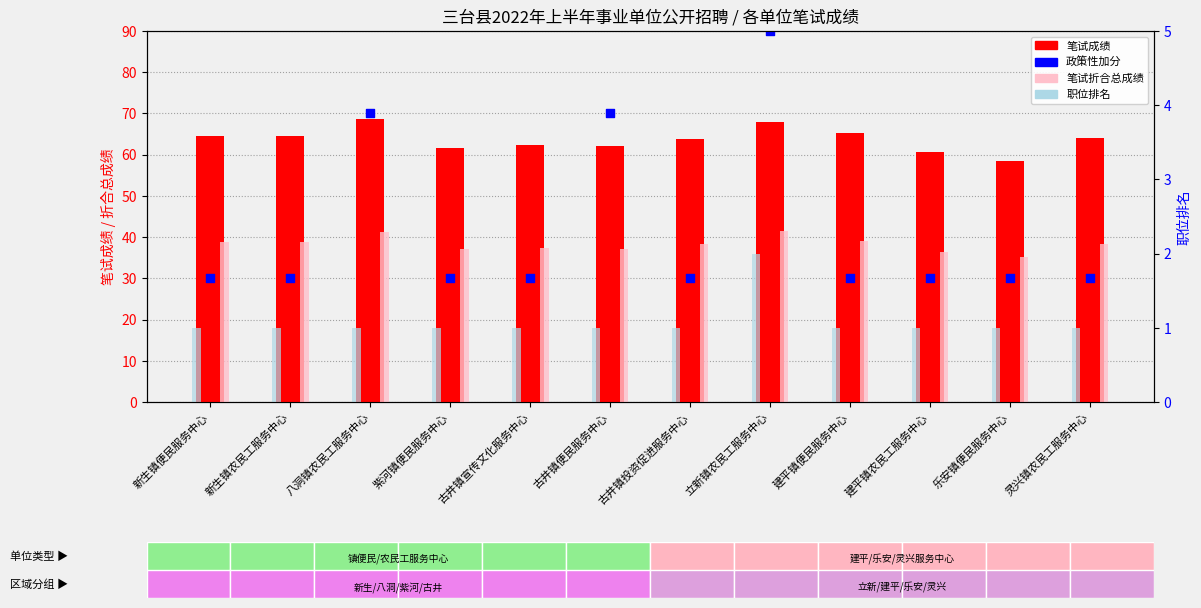

Which series contains the lowest Y value?

职位排名